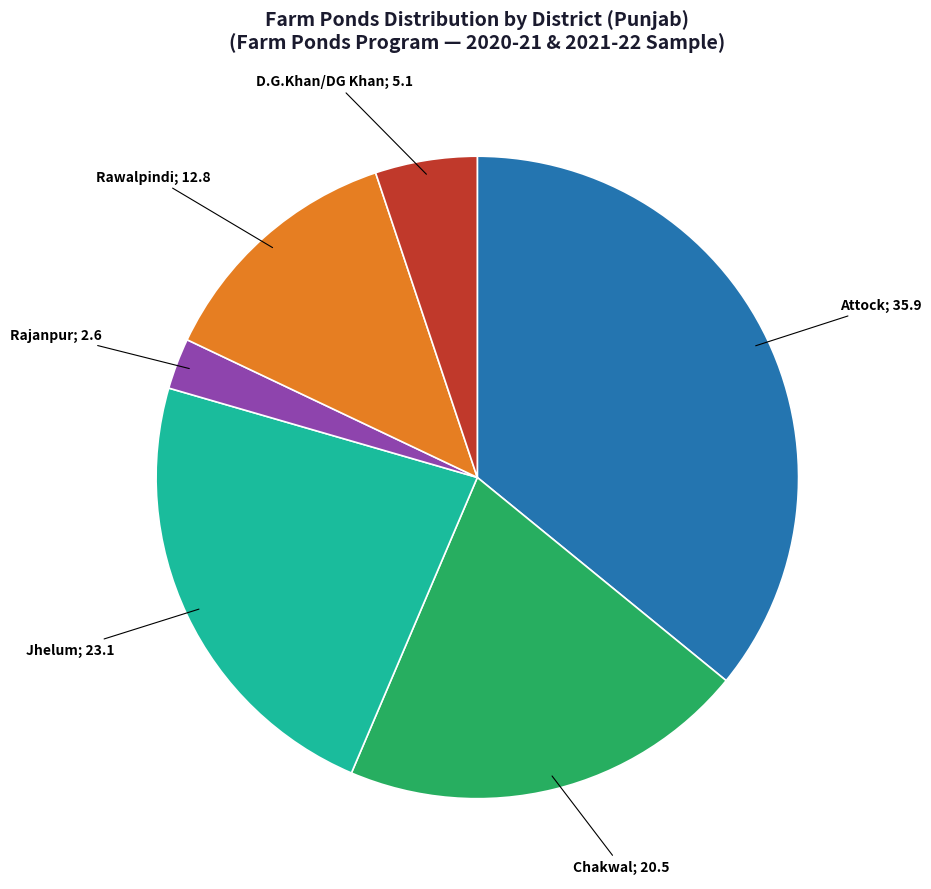

Does any single category account for the majority?

No